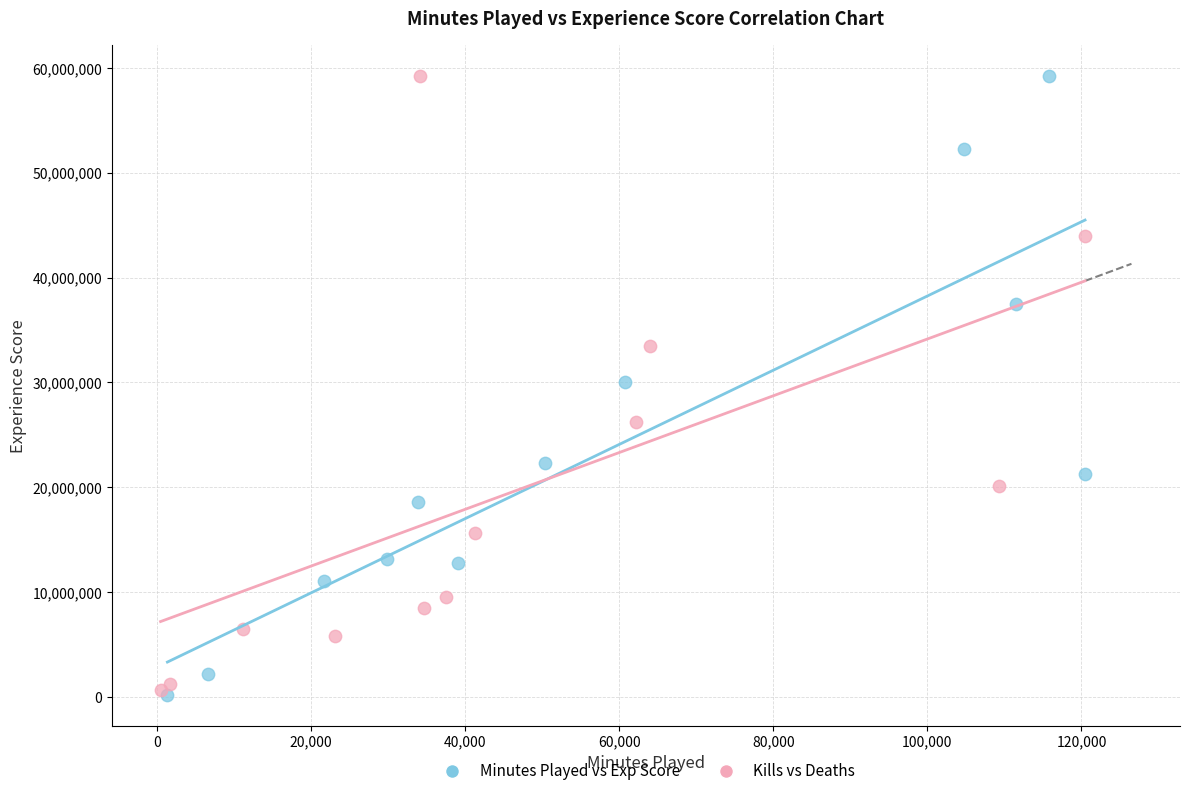

What are all the series names shown in the legend?

Minutes Played vs Exp Score, Kills vs Deaths